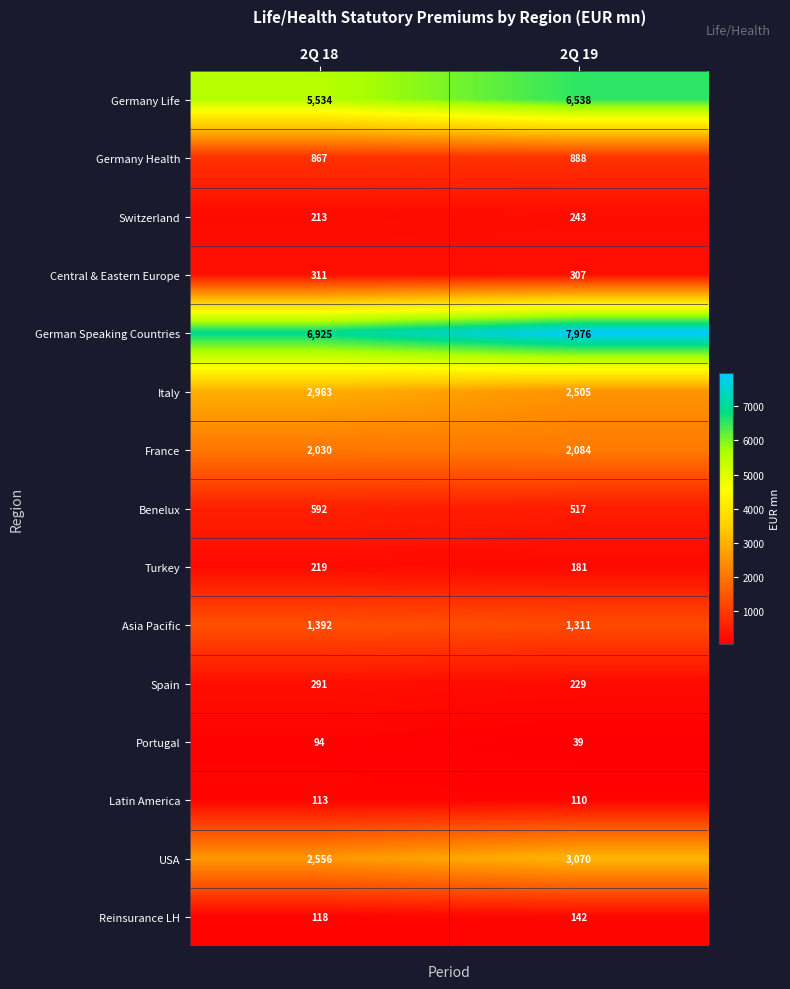

What is the lowest value of the Portugal series?

39